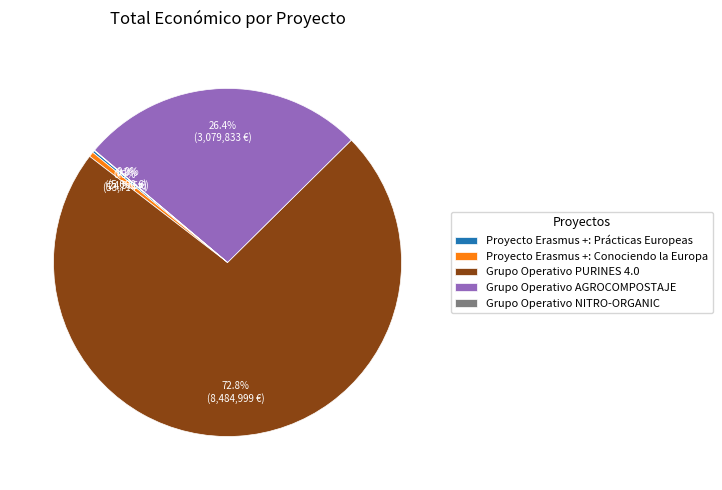

Which category has the biggest portion of the pie?

Grupo Operativo PURINES 4.0